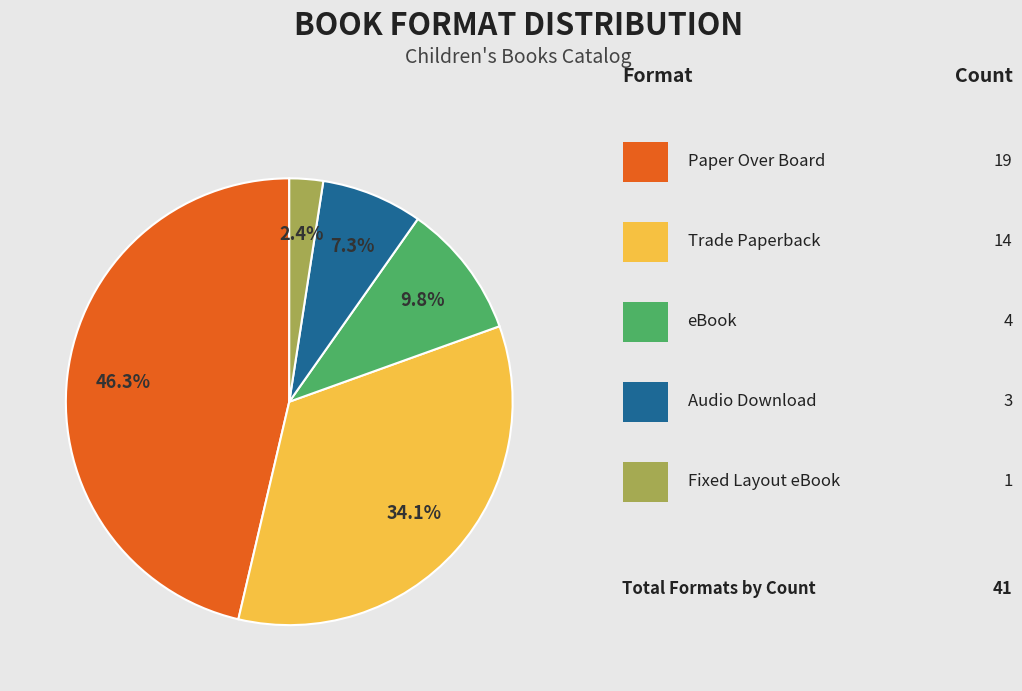

Is there any slice that represents more than half of the pie?

No